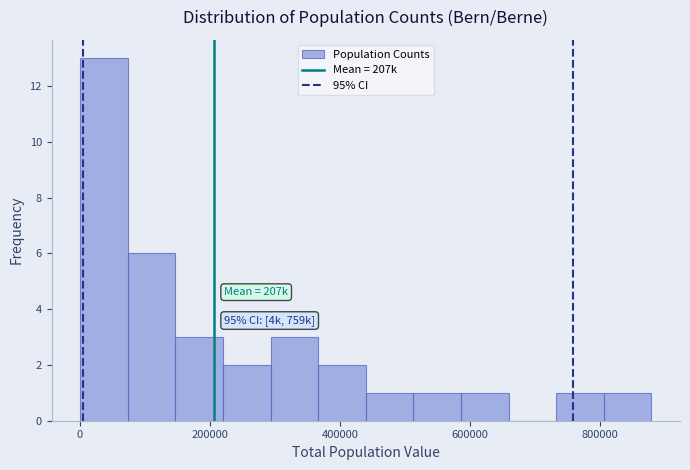

Around what value on the x-axis is the tallest bar? Give the approximate position of its centre, as read against the axis.

40000